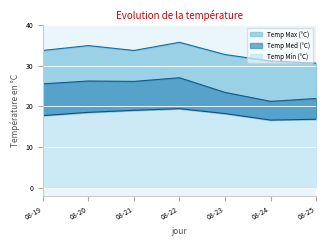

What is the difference between the maximum and minimum values in the Temp Med (°C) series?

5.8